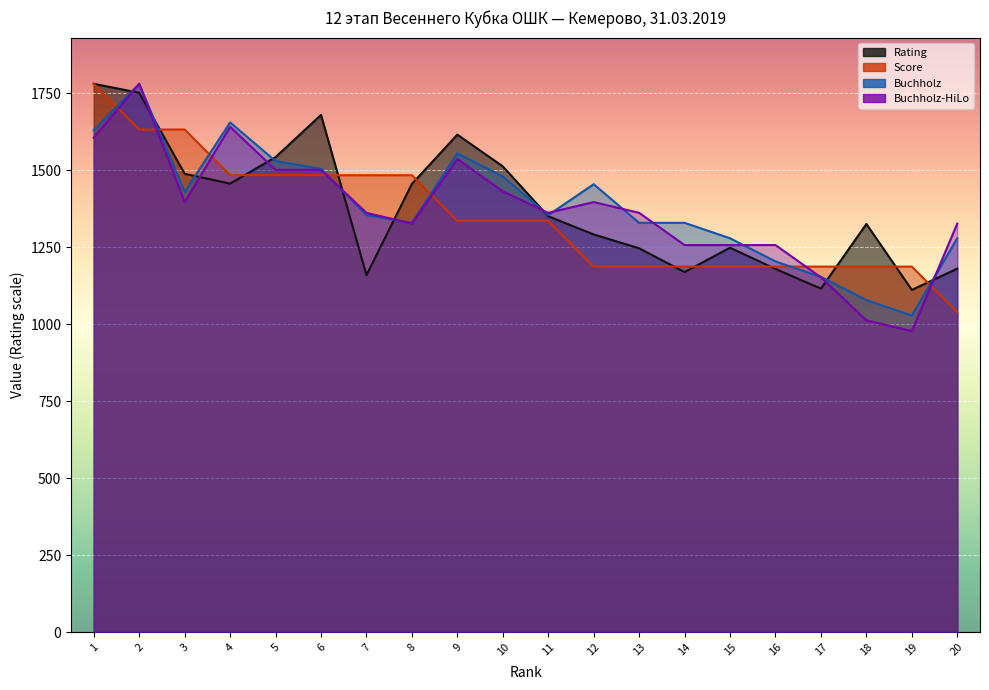

How many intersections are there between Rating and Buchholz?

9